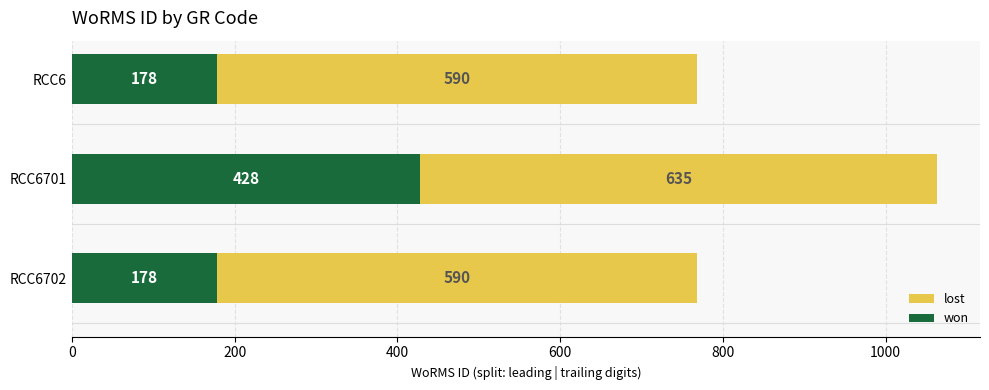

At which category is the sum across all series the highest?

RCC6701